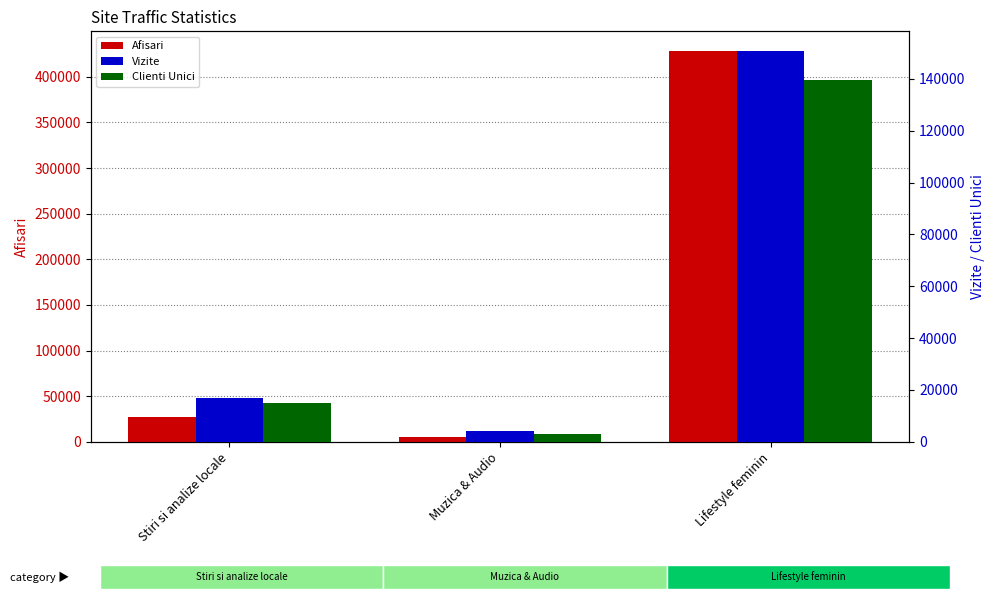

At which category is the sum across all series the highest?

Lifestyle feminin